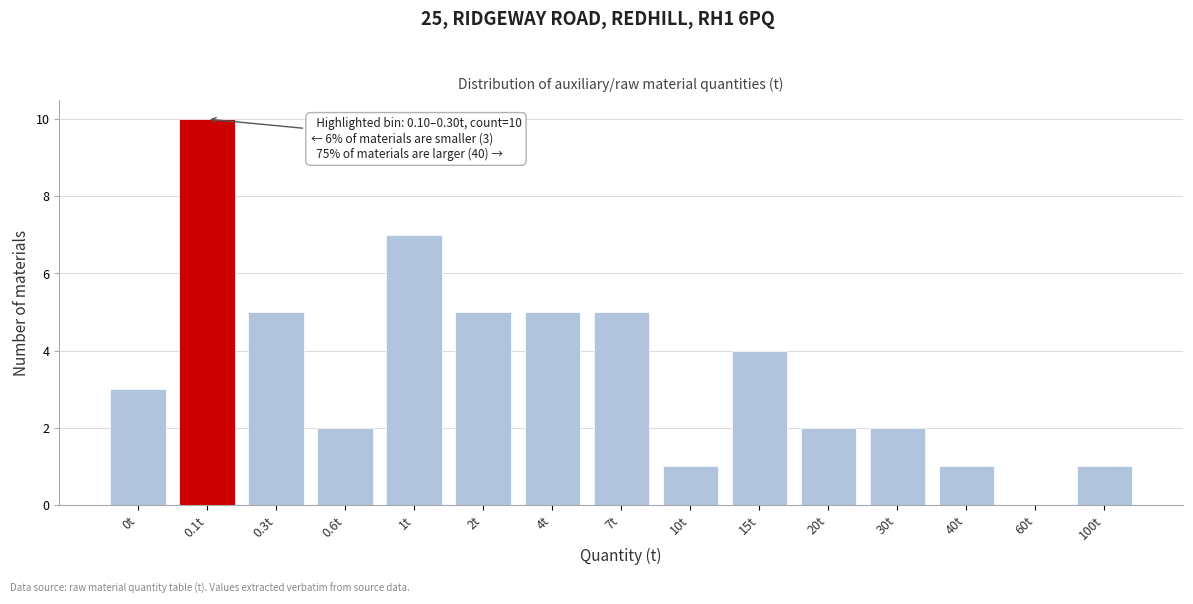

Reading right to left, list all the values displayed in this chart.

100t=1	60t=0	40t=1	30t=2	20t=2	15t=4	10t=1	7t=5	4t=5	2t=5	1t=7	0.6t=2	0.3t=5	0.1t=10	0t=3